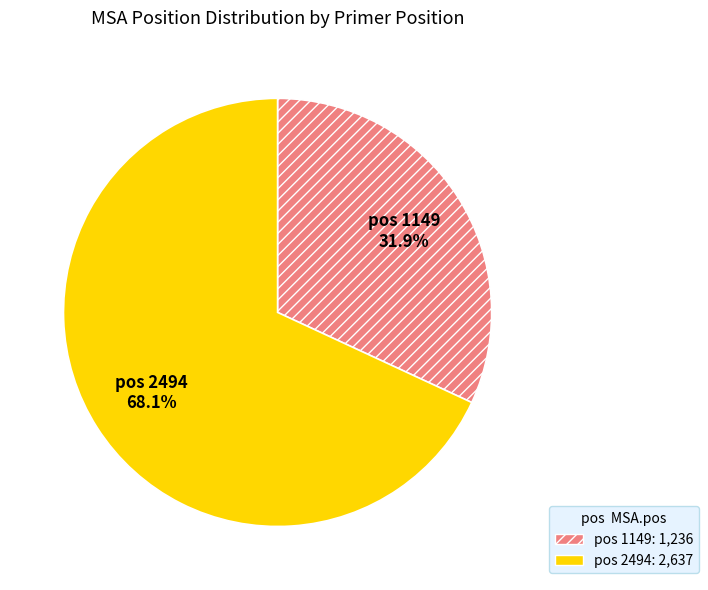

Is there a majority slice in this chart?

Yes